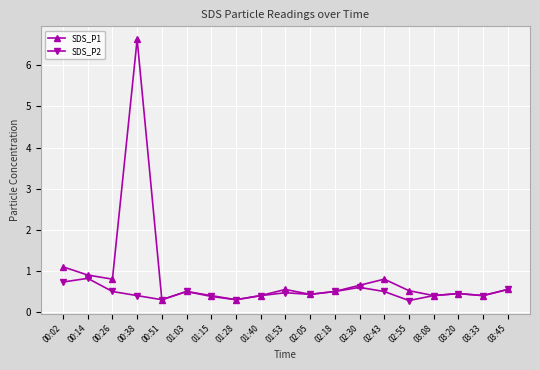

What is the lowest value of the SDS_P2 series?

0.3